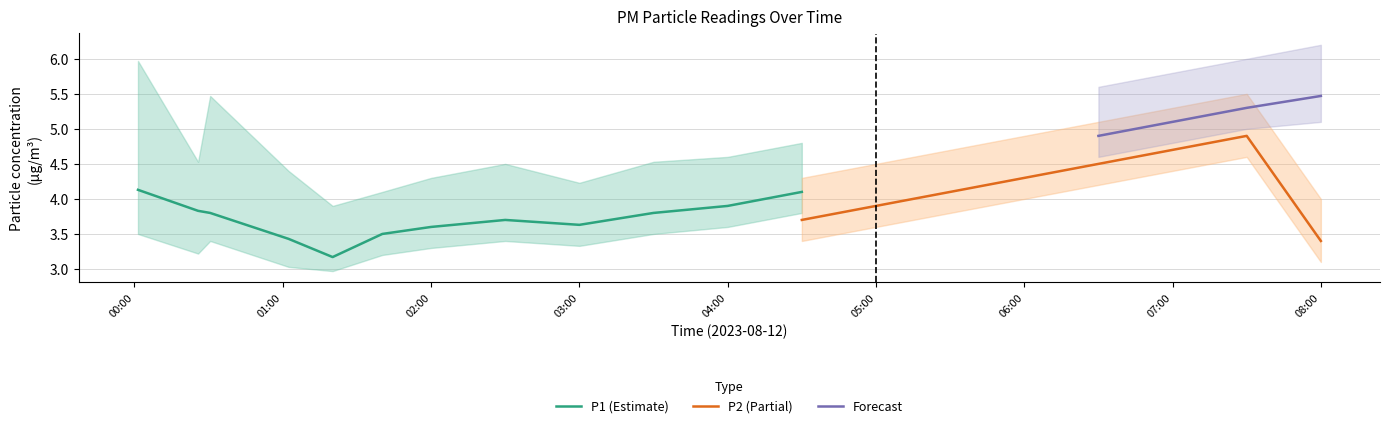

True or false: P1 (Estimate) has a value of 1.4 at 03:00.

False